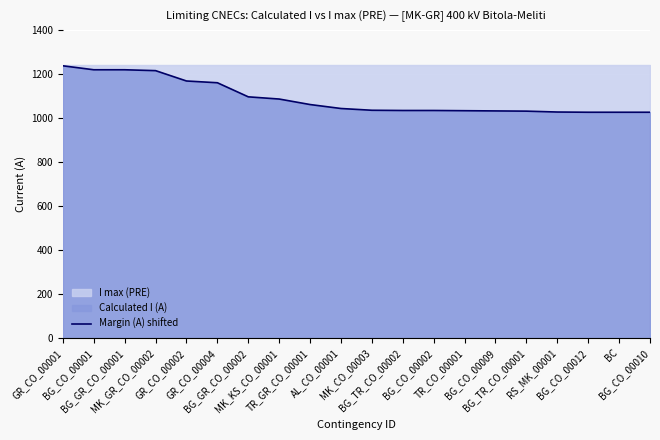

Count the number of categories in the chart.

20